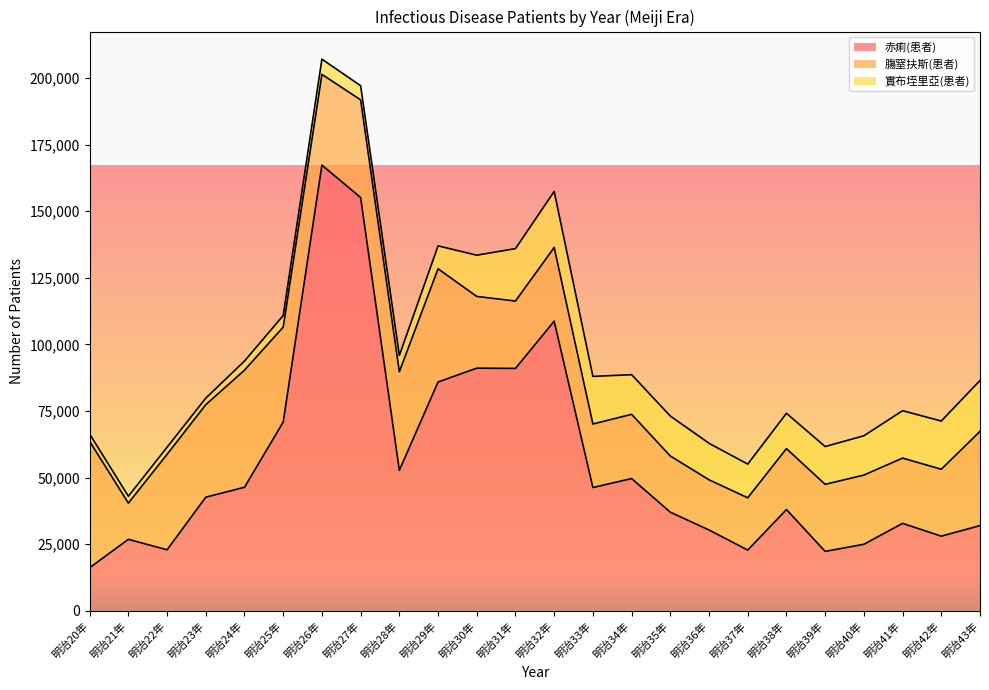

What position from the right is 明治24年?

20